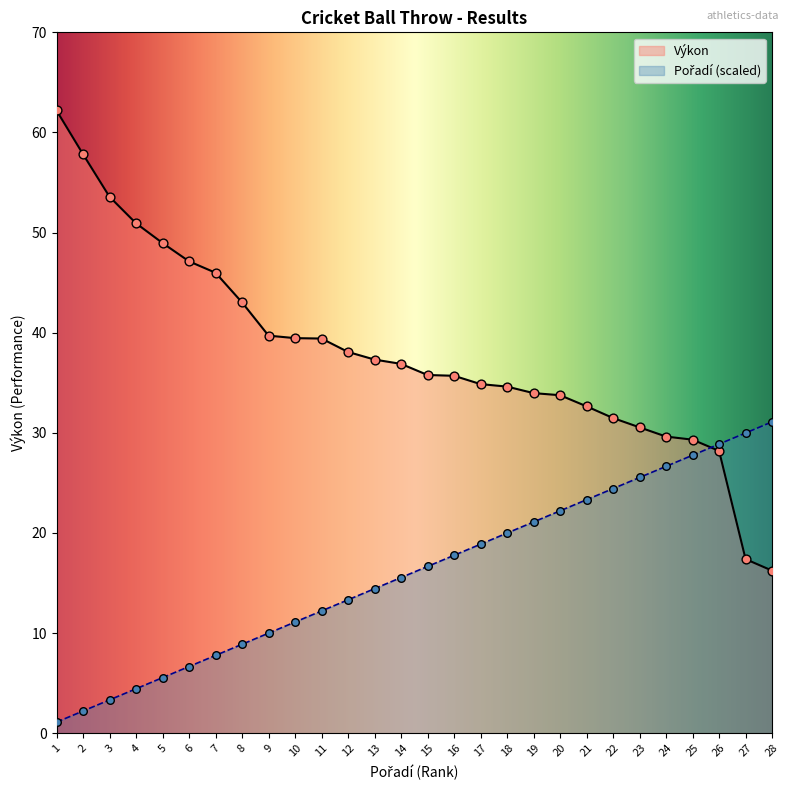

Which series has the largest total across all categories?

Výkon